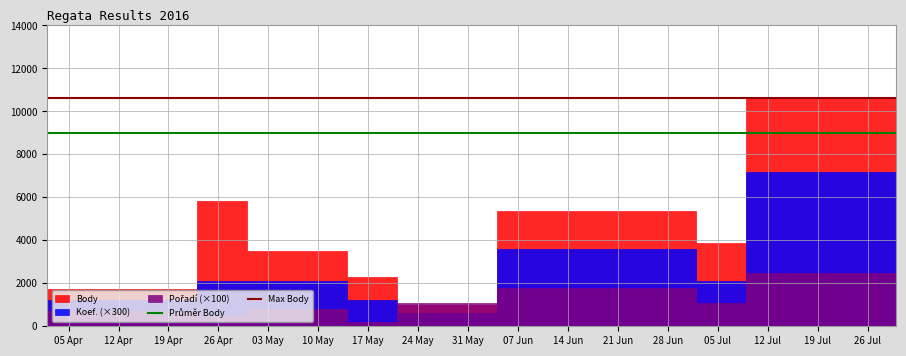

Which category has the highest value in the Průměr Body series?

05 Apr